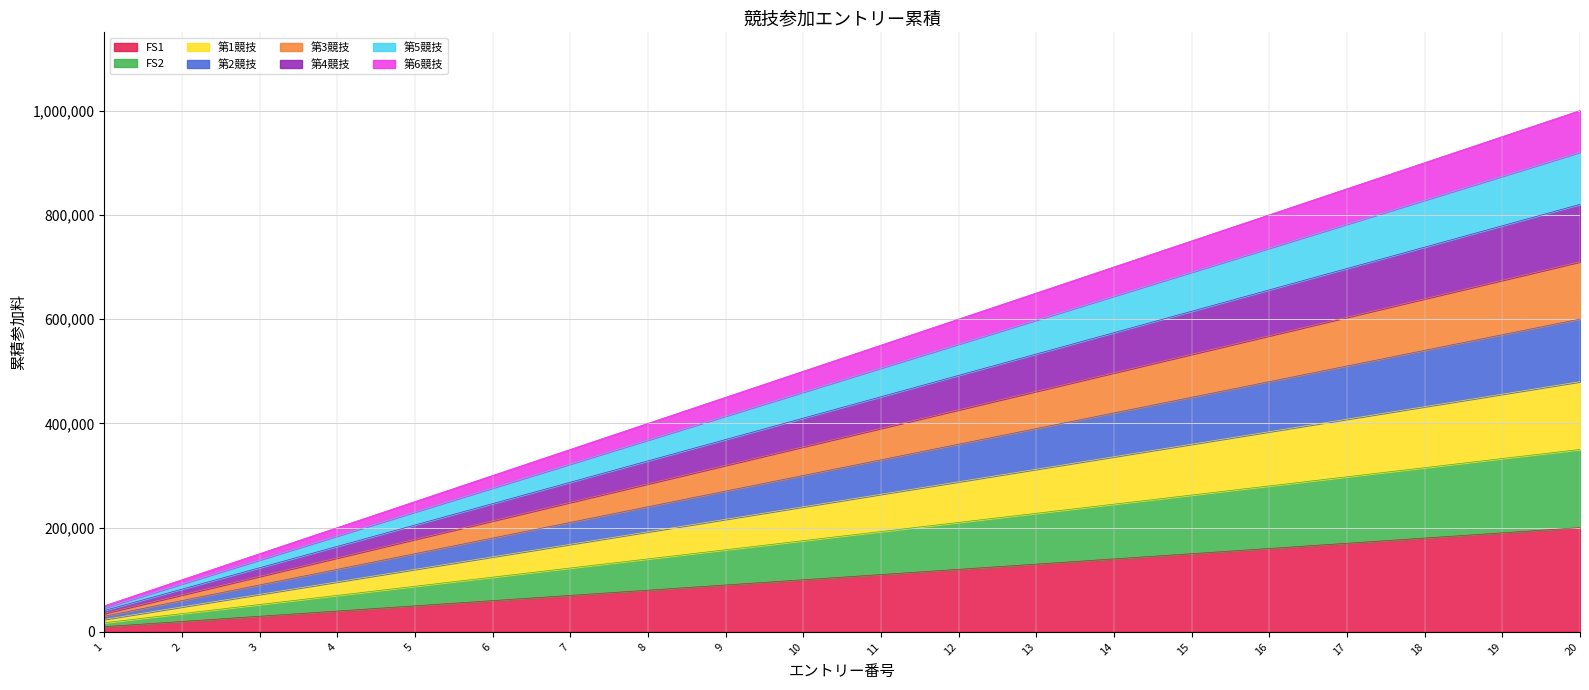

What is the value of the 1st point from the left?

10000